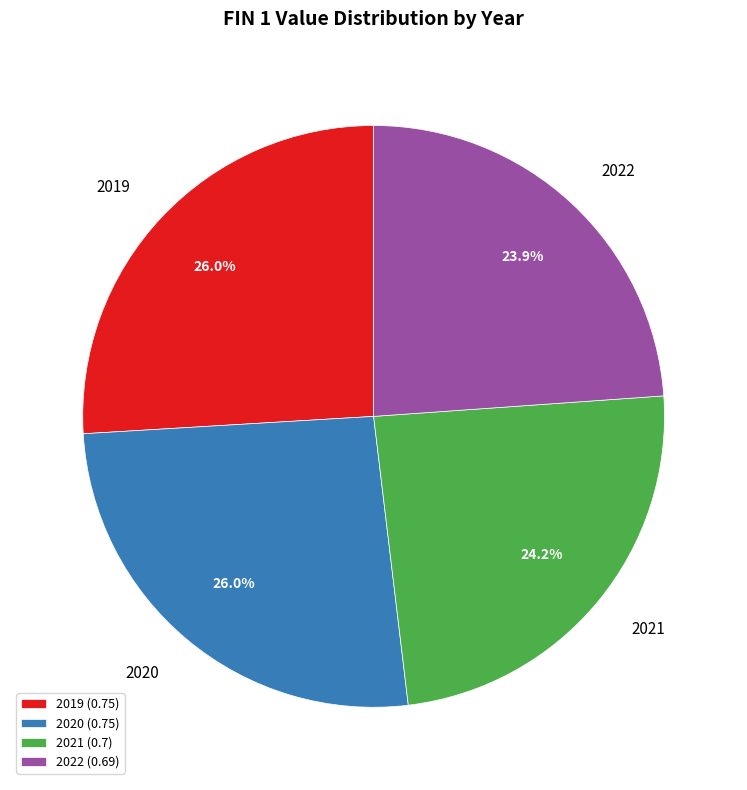

What percentage is NOT represented by 2022?

76.1%